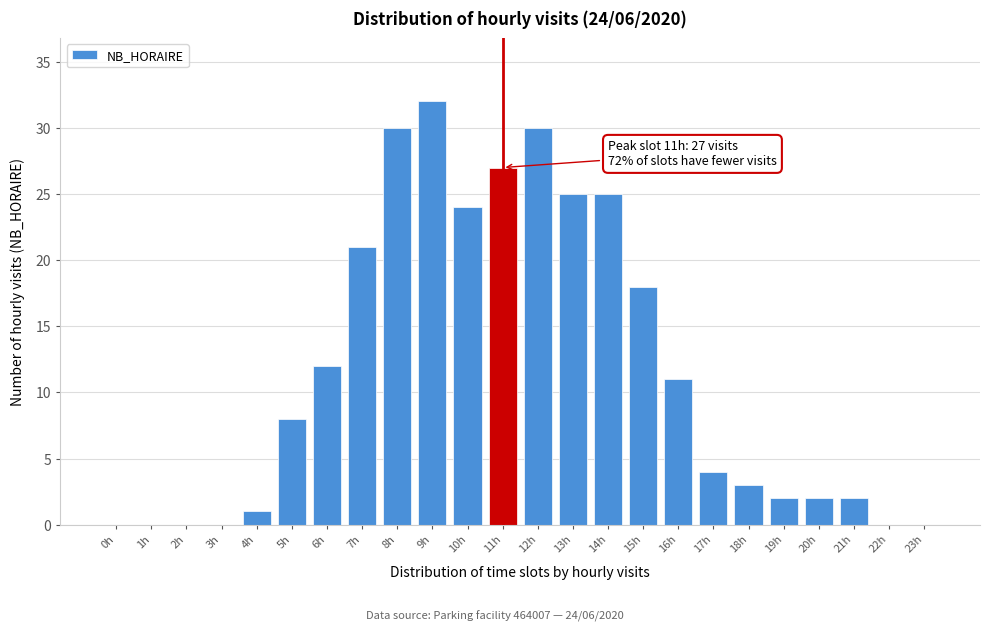

Reading left to right, extract all data points from this chart.

0h=0	1h=0	2h=0	3h=0	4h=1	5h=8	6h=12	7h=21	8h=30	9h=32	10h=24	11h=27	12h=30	13h=25	14h=25	15h=18	16h=11	17h=4	18h=3	19h=2	20h=2	21h=2	22h=0	23h=0